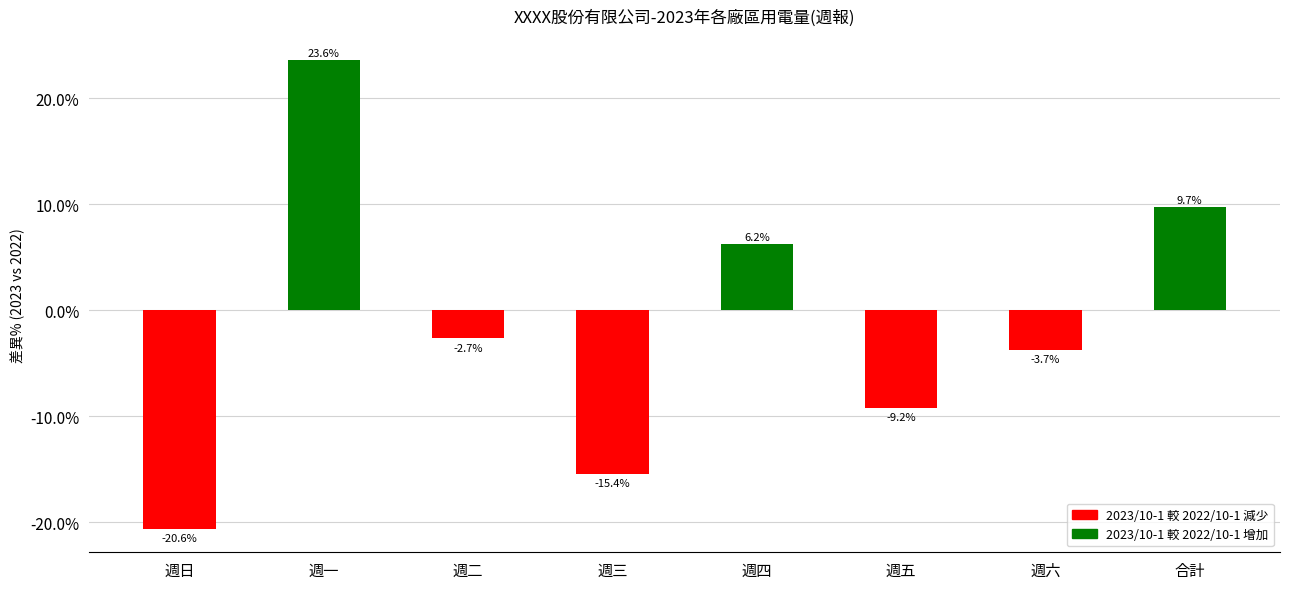

Rank the categories by value from lowest to highest.

週日, 週三, 週五, 週六, 週二, 週四, 合計, 週一